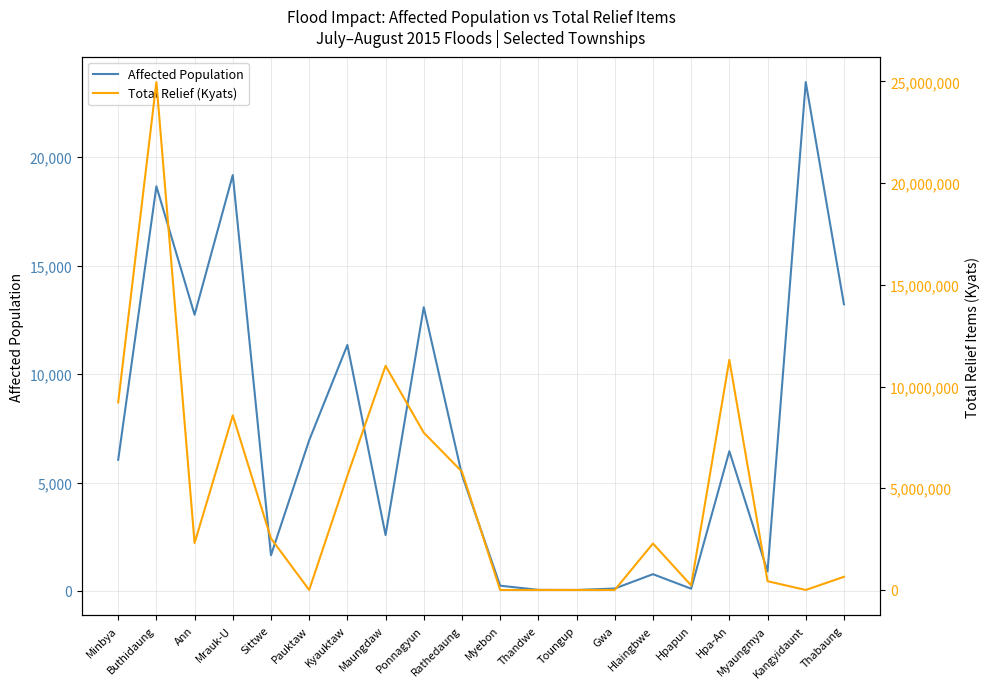

What position from the right is Toungup?

8